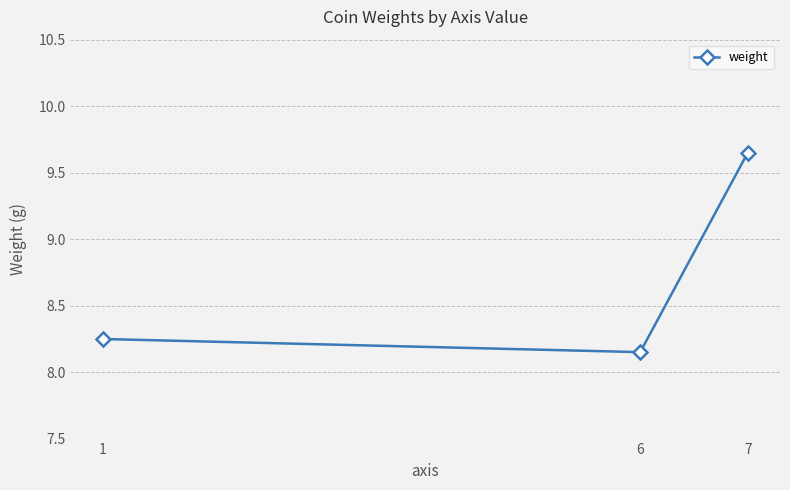

Is this an area chart (filled region under the line)?

No